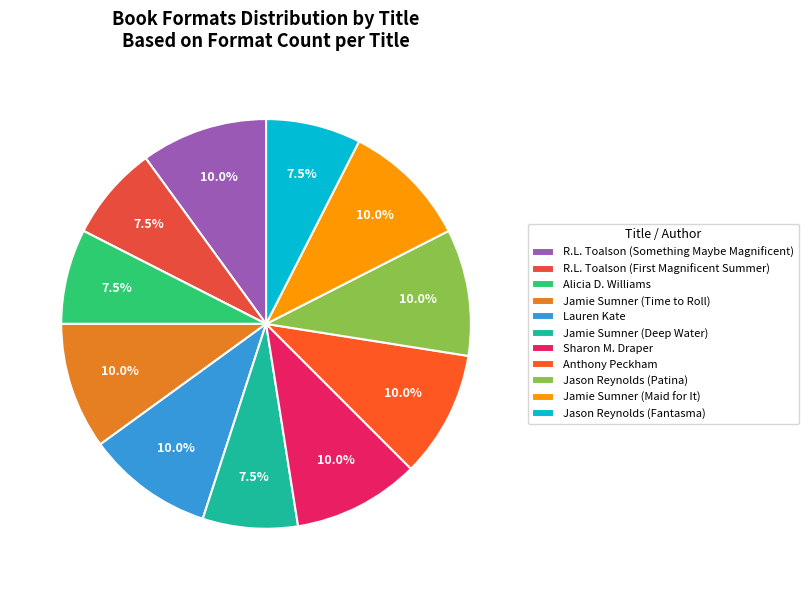

Count the number of slices in the pie.

11